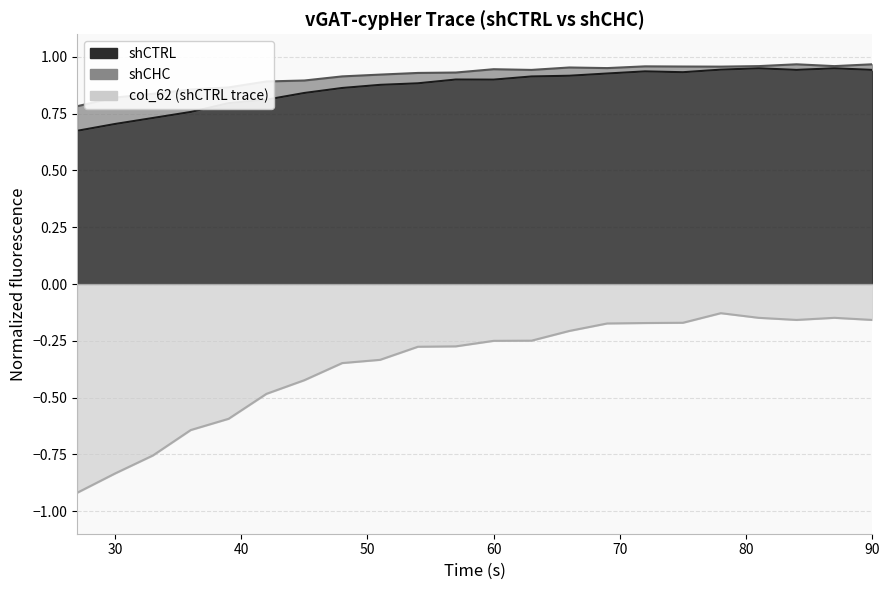

At which category is the sum across all series the highest?

78